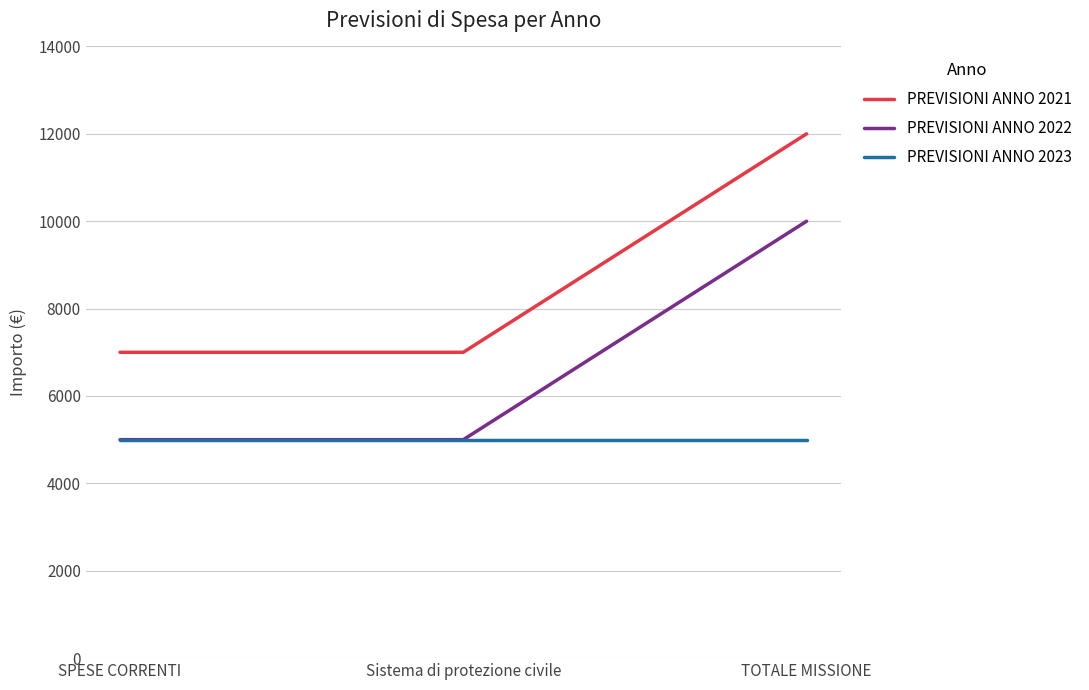

What position from the left is TOTALE MISSIONE?

3